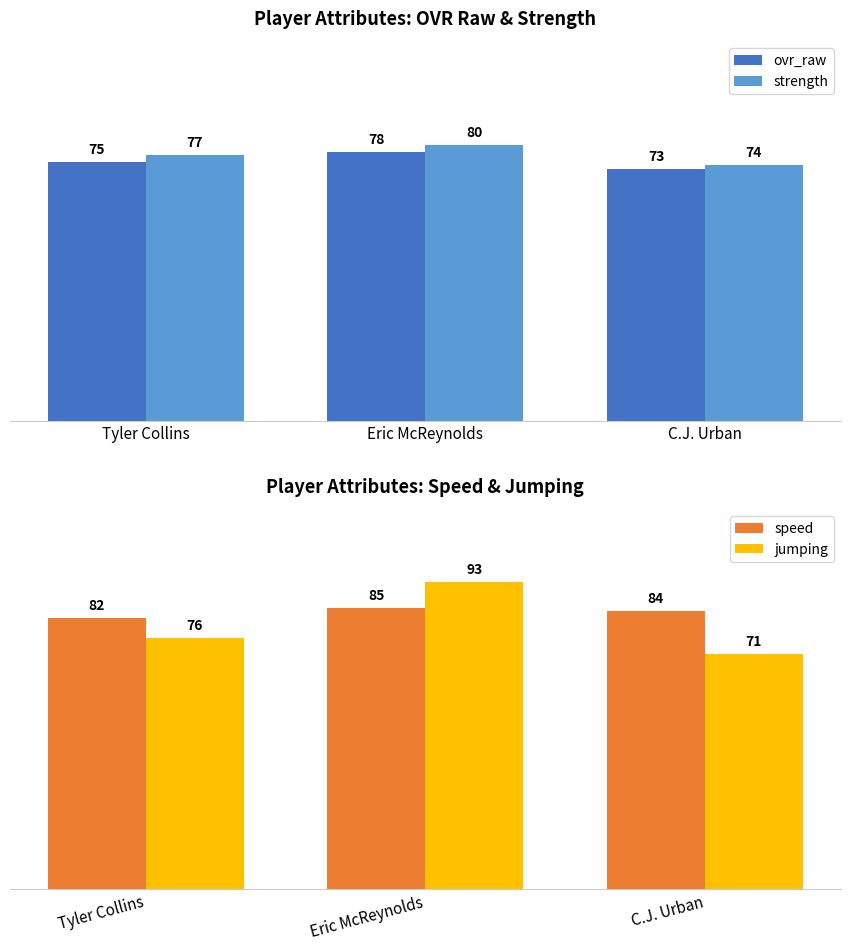

Where does the speed series first go above 84?

Eric McReynolds